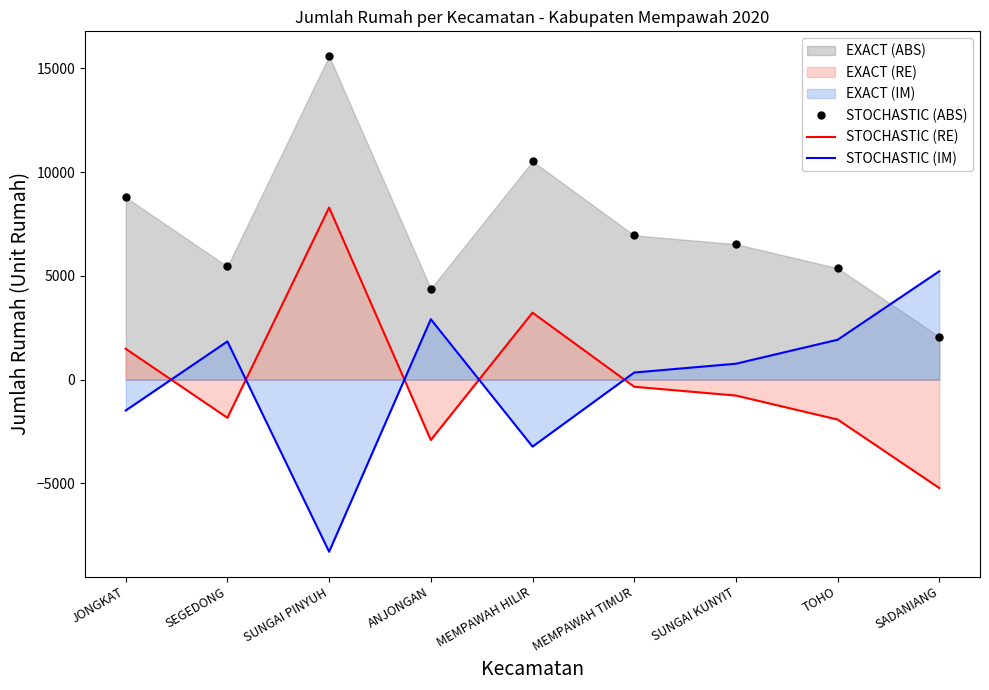

Between which two adjacent categories do STOCHASTIC (IM) and STOCHASTIC (ABS) first intersect?

TOHO and SADANIANG